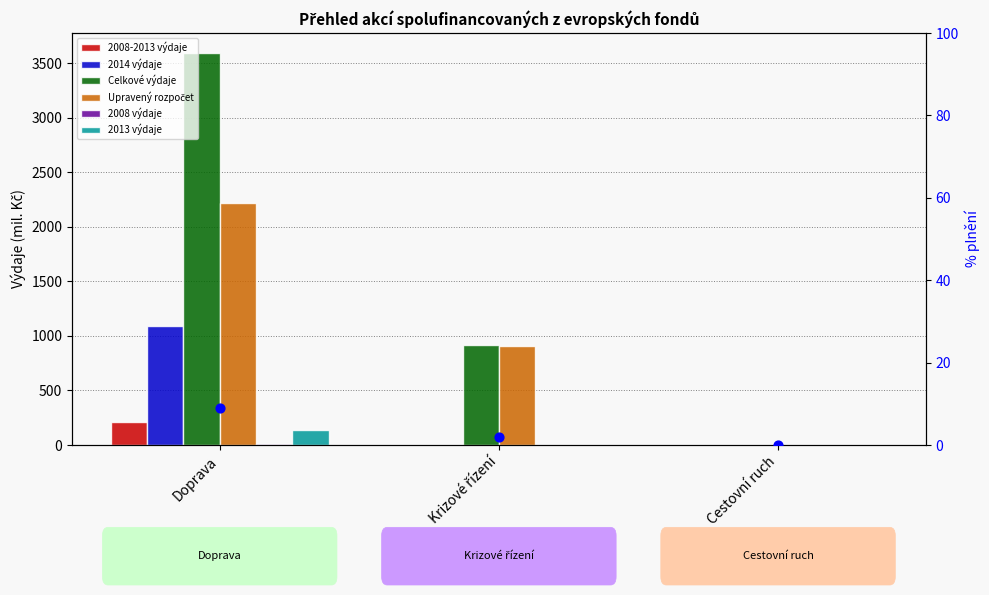

Which series has the largest total across all categories?

Celkové výdaje